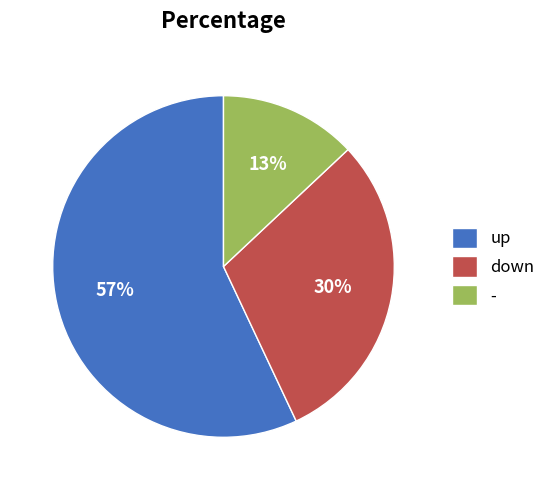

True or false: - accounts for 1% of the total.

False